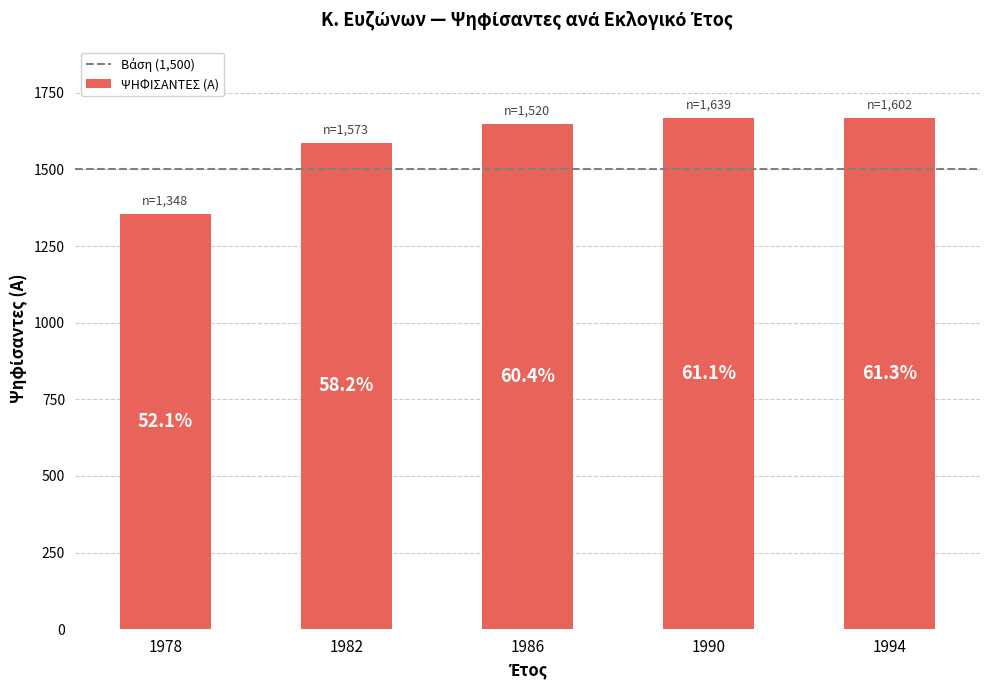

How many bars are there in total?

5